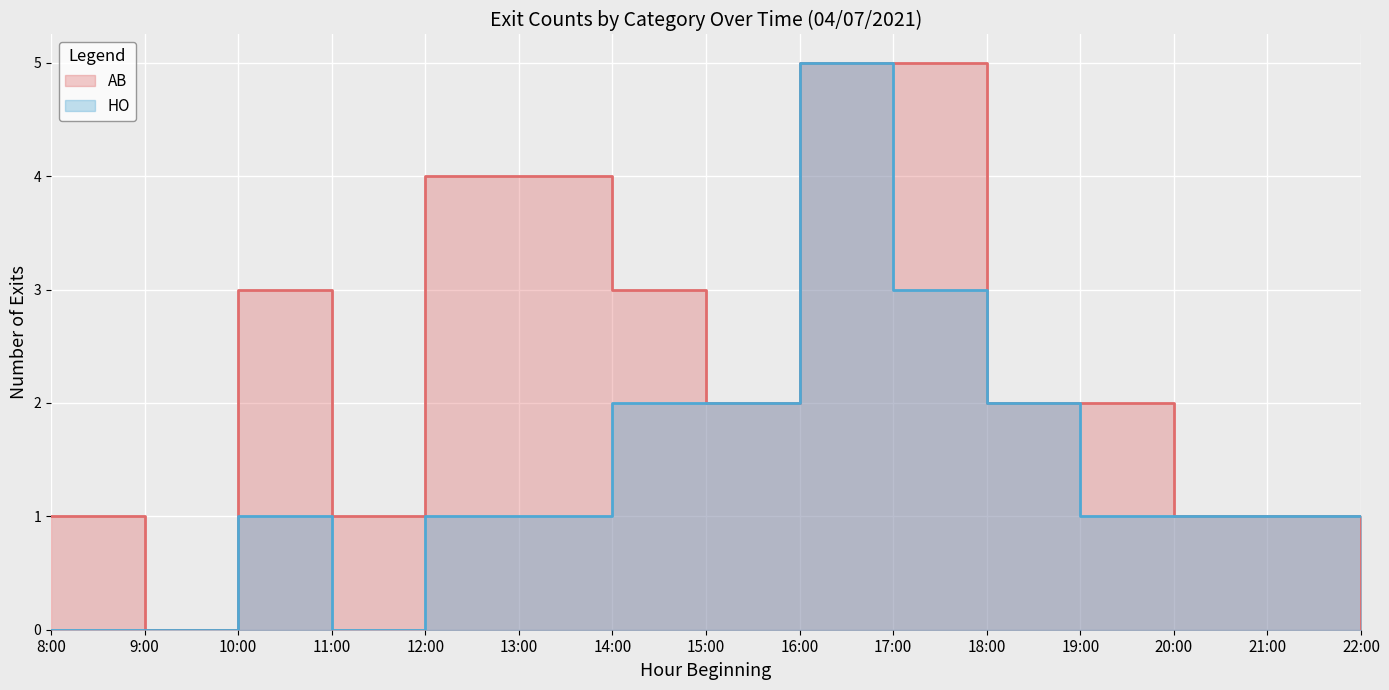

True or false: HO and AB intersect in this chart.

False